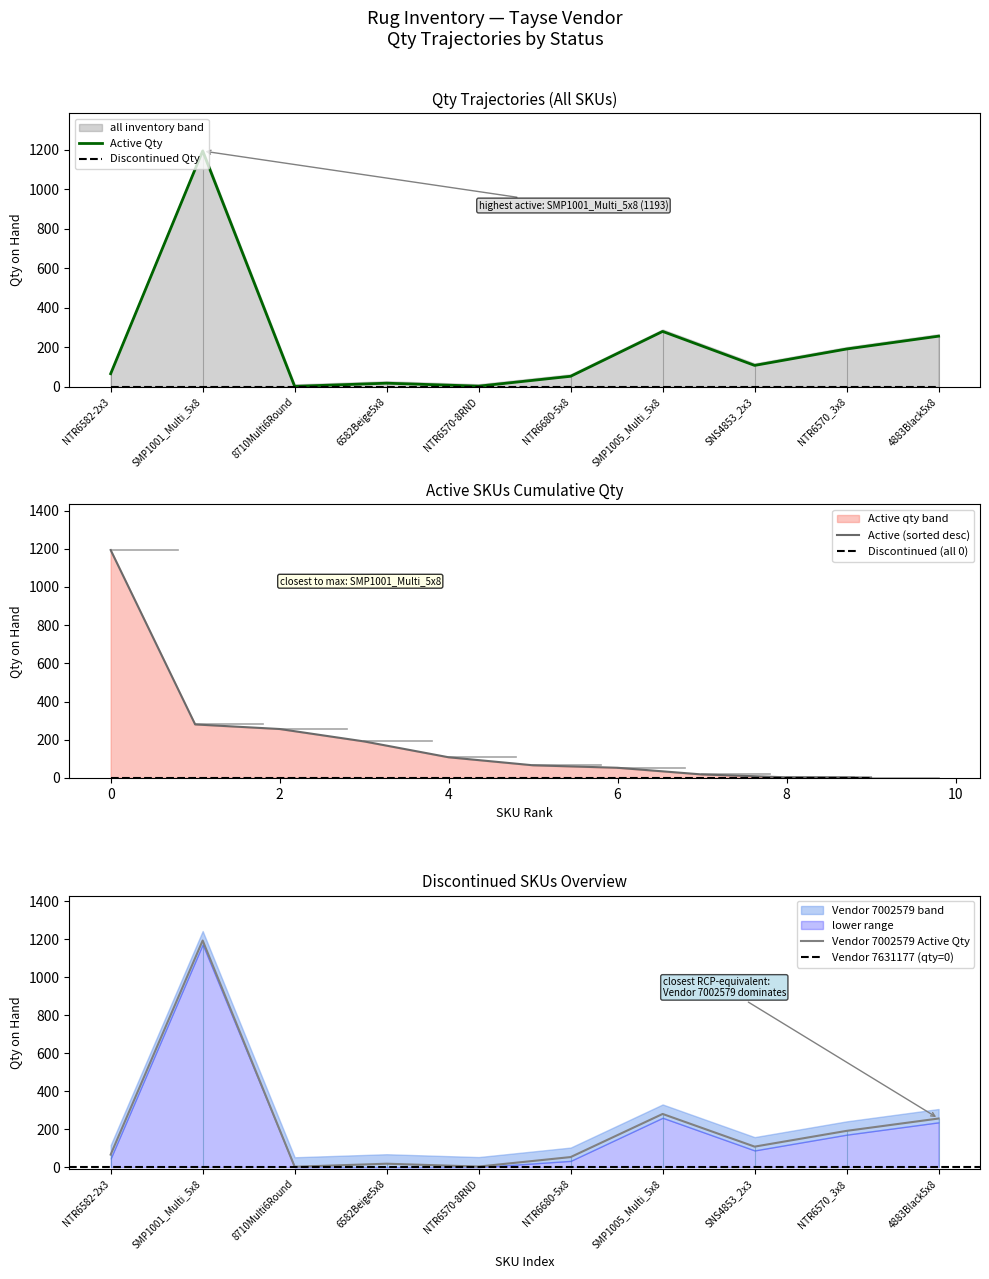

What is the difference between the maximum and minimum values?

1191